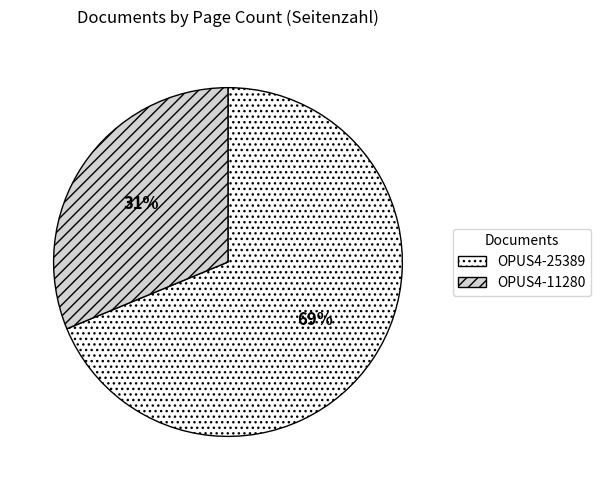

To the nearest percent, what percentage of the pie is OPUS4-25389?

69%